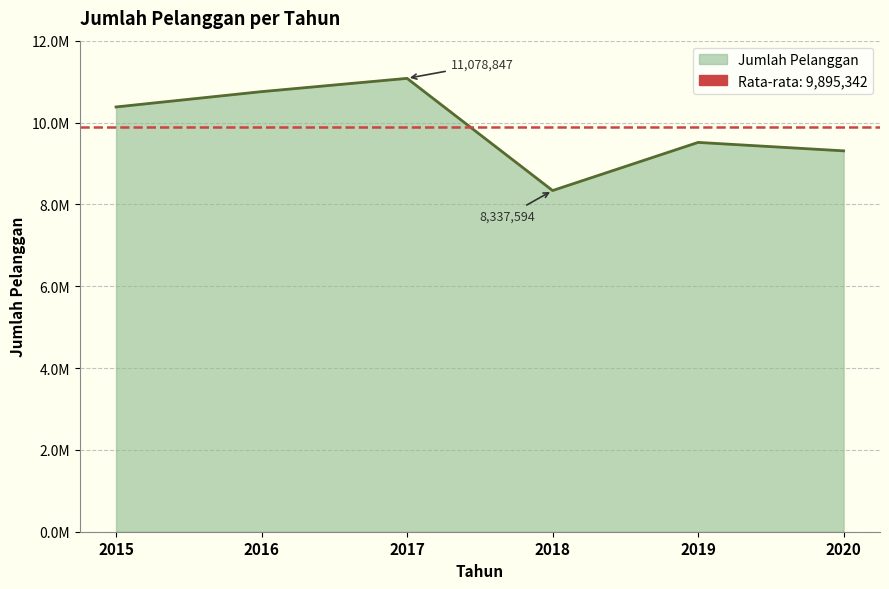

What is the change in value from 2019 to 2020?

-206257